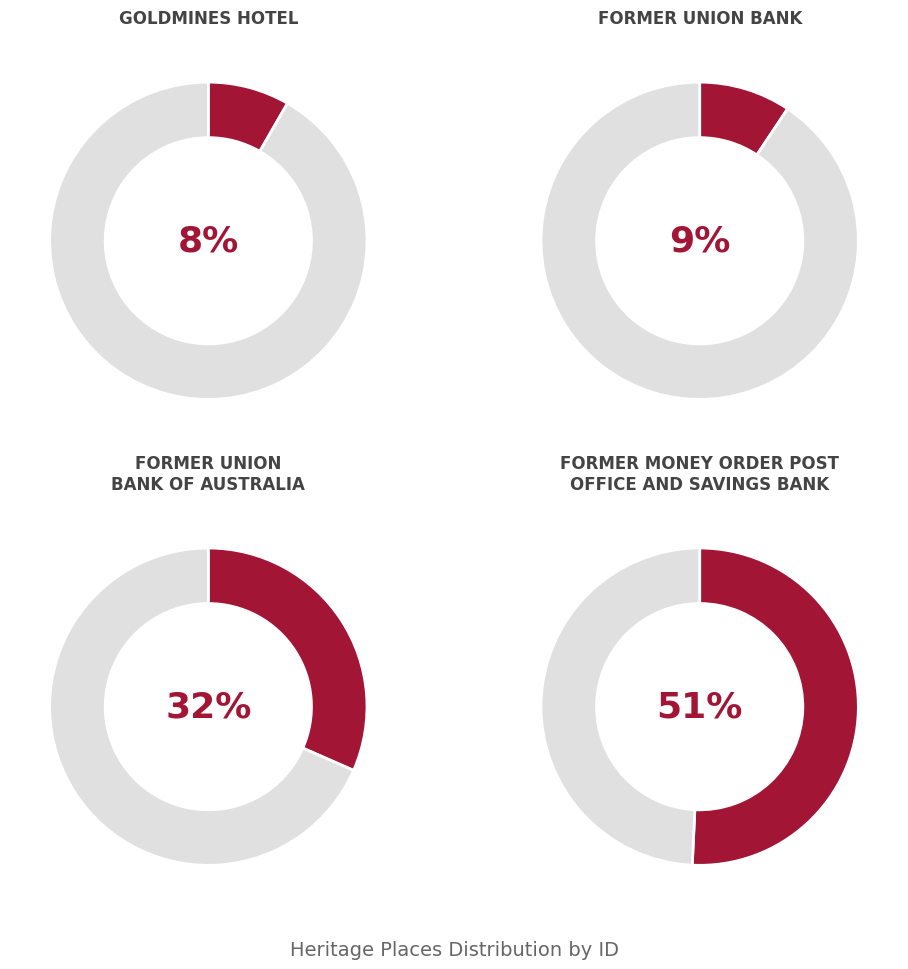

Which category has the smallest portion of the pie?

GOLDMINES HOTEL